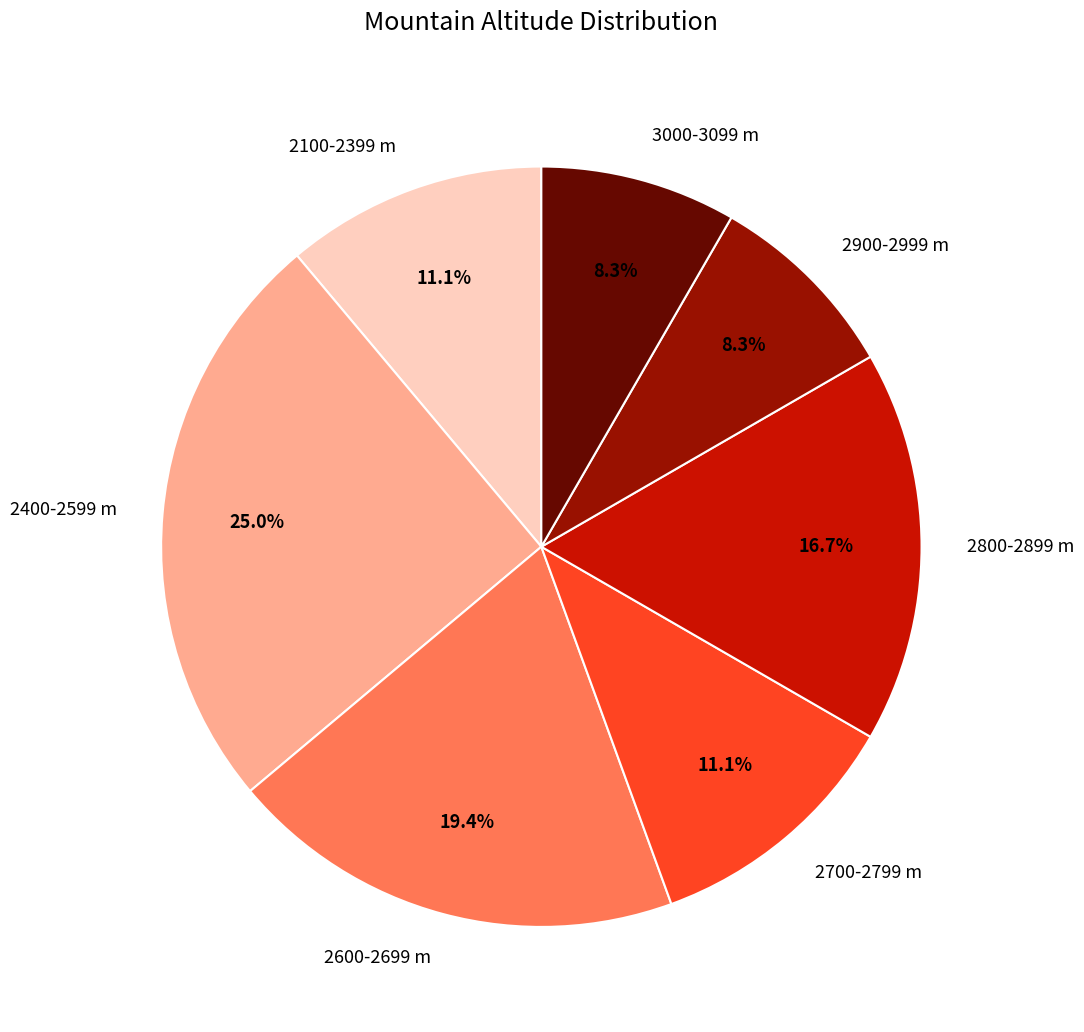

Does 2900-2999 m represent more than half of the total?

No